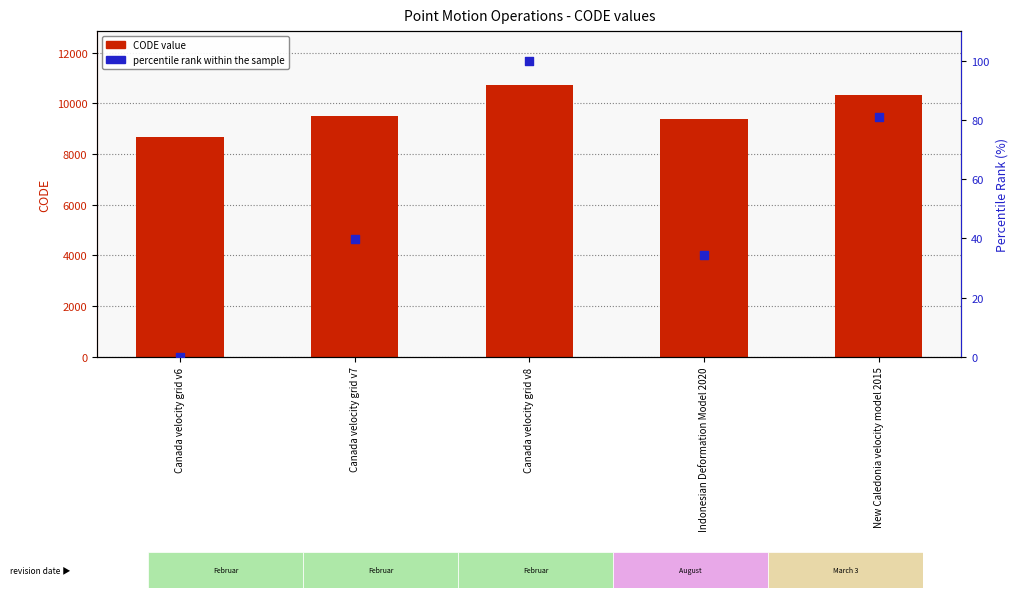

What is the total value across all series at Indonesian Deformation Model 2020?

9409.4